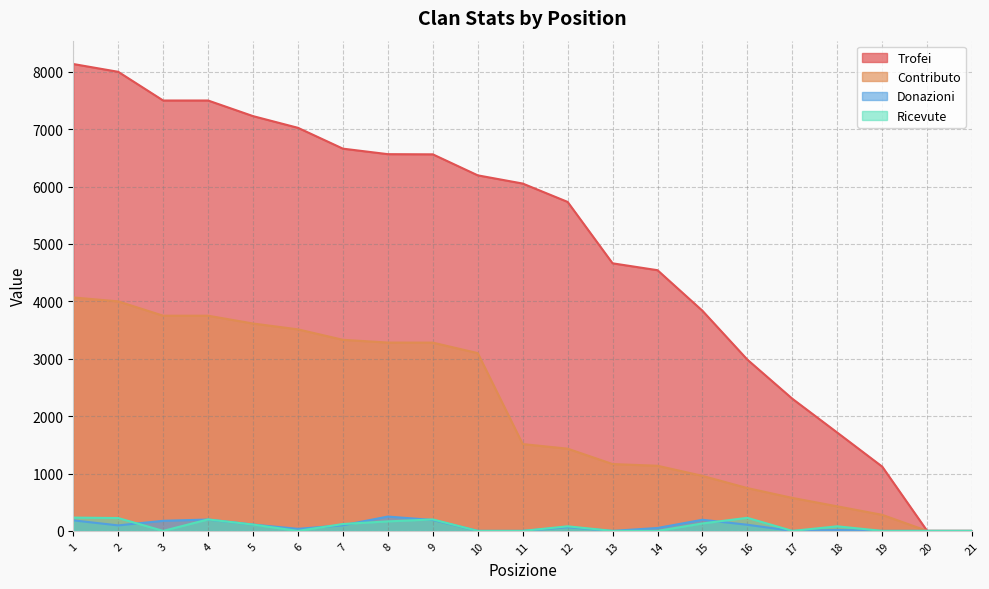

True or false: Contributo and Ricevute intersect in this chart.

False